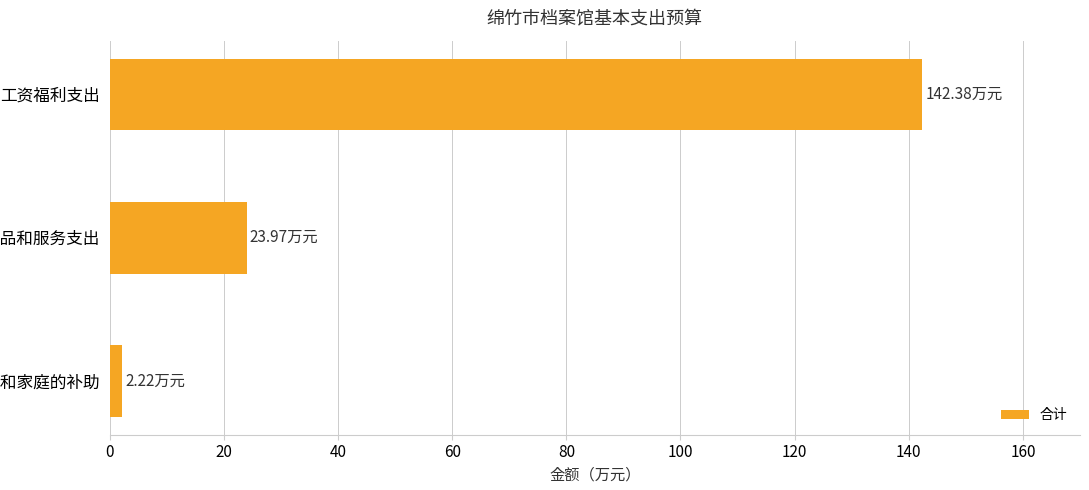

What is the maximum value shown in the chart?

142.4